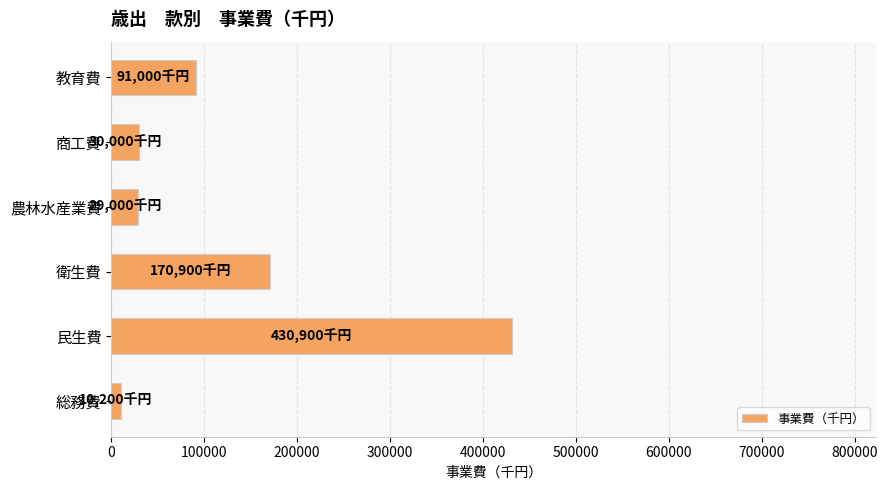

Does the chart contain any negative values?

No